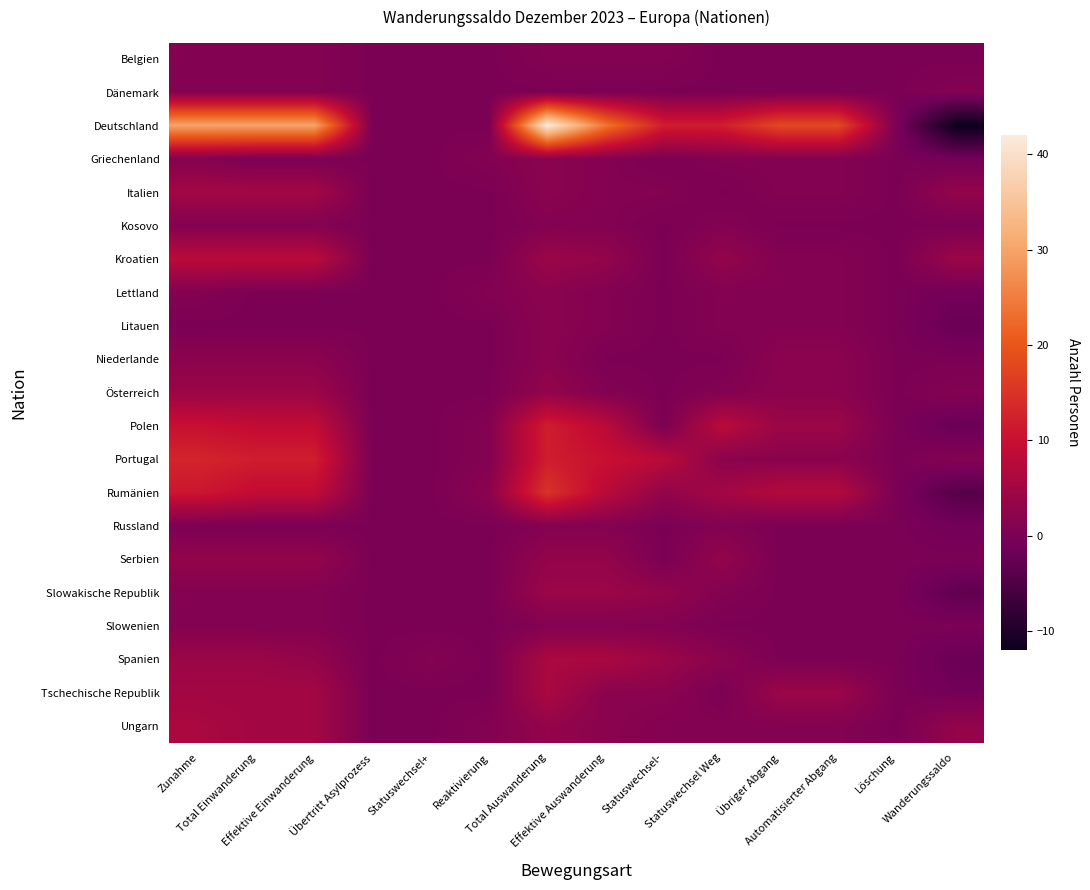

Reading left to right, transcribe all the data shown in this chart.

Belgien: Zunahme=1	Total Einwanderung=1	Effektive Einwanderung=1	Übertritt Asylprozess=0	Statuswechsel+=0	Reaktivierung=0	Total Auswanderung=1	Effektive Auswanderung=1	Statuswechsel-=1	Statuswechsel Weg=0	Übriger Abgang=0	Automatisierter Abgang=0	Löschung=0	Wanderungssaldo=0
Dänemark: Zunahme=1	Total Einwanderung=1	Effektive Einwanderung=1	Übertritt Asylprozess=0	Statuswechsel+=0	Reaktivierung=0	Total Auswanderung=0	Effektive Auswanderung=0	Statuswechsel-=0	Statuswechsel Weg=0	Übriger Abgang=0	Automatisierter Abgang=0	Löschung=0	Wanderungssaldo=1
Deutschland: Zunahme=30	Total Einwanderung=30	Effektive Einwanderung=30	Übertritt Asylprozess=0	Statuswechsel+=0	Reaktivierung=0	Total Auswanderung=42	Effektive Auswanderung=24	Statuswechsel-=12	Statuswechsel Weg=12	Übriger Abgang=18	Automatisierter Abgang=18	Löschung=0	Wanderungssaldo=-12
Griechenland: Zunahme=1	Total Einwanderung=0	Effektive Einwanderung=0	Übertritt Asylprozess=0	Statuswechsel+=0	Reaktivierung=1	Total Auswanderung=2	Effektive Auswanderung=1	Statuswechsel-=0	Statuswechsel Weg=1	Übriger Abgang=1	Automatisierter Abgang=1	Löschung=0	Wanderungssaldo=-1
Italien: Zunahme=5	Total Einwanderung=5	Effektive Einwanderung=5	Übertritt Asylprozess=0	Statuswechsel+=0	Reaktivierung=0	Total Auswanderung=2	Effektive Auswanderung=1	Statuswechsel-=1	Statuswechsel Weg=0	Übriger Abgang=1	Automatisierter Abgang=1	Löschung=0	Wanderungssaldo=3
Kosovo: Zunahme=1	Total Einwanderung=1	Effektive Einwanderung=1	Übertritt Asylprozess=0	Statuswechsel+=0	Reaktivierung=0	Total Auswanderung=1	Effektive Auswanderung=1	Statuswechsel-=0	Statuswechsel Weg=1	Übriger Abgang=0	Automatisierter Abgang=0	Löschung=0	Wanderungssaldo=0
Kroatien: Zunahme=8	Total Einwanderung=8	Effektive Einwanderung=8	Übertritt Asylprozess=0	Statuswechsel+=0	Reaktivierung=0	Total Auswanderung=4	Effektive Auswanderung=3	Statuswechsel-=0	Statuswechsel Weg=3	Übriger Abgang=1	Automatisierter Abgang=1	Löschung=0	Wanderungssaldo=4
Lettland: Zunahme=1	Total Einwanderung=0	Effektive Einwanderung=0	Übertritt Asylprozess=0	Statuswechsel+=0	Reaktivierung=1	Total Auswanderung=2	Effektive Auswanderung=1	Statuswechsel-=0	Statuswechsel Weg=1	Übriger Abgang=1	Automatisierter Abgang=1	Löschung=0	Wanderungssaldo=-1
Litauen: Zunahme=0	Total Einwanderung=0	Effektive Einwanderung=0	Übertritt Asylprozess=0	Statuswechsel+=0	Reaktivierung=0	Total Auswanderung=2	Effektive Auswanderung=1	Statuswechsel-=0	Statuswechsel Weg=1	Übriger Abgang=1	Automatisierter Abgang=1	Löschung=0	Wanderungssaldo=-2
Niederlande: Zunahme=2	Total Einwanderung=2	Effektive Einwanderung=2	Übertritt Asylprozess=0	Statuswechsel+=0	Reaktivierung=0	Total Auswanderung=2	Effektive Auswanderung=0	Statuswechsel-=0	Statuswechsel Weg=0	Übriger Abgang=2	Automatisierter Abgang=2	Löschung=0	Wanderungssaldo=0
Österreich: Zunahme=4	Total Einwanderung=4	Effektive Einwanderung=4	Übertritt Asylprozess=0	Statuswechsel+=0	Reaktivierung=0	Total Auswanderung=3	Effektive Auswanderung=1	Statuswechsel-=0	Statuswechsel Weg=1	Übriger Abgang=2	Automatisierter Abgang=2	Löschung=0	Wanderungssaldo=1
Polen: Zunahme=10	Total Einwanderung=9	Effektive Einwanderung=9	Übertritt Asylprozess=0	Statuswechsel+=0	Reaktivierung=1	Total Auswanderung=12	Effektive Auswanderung=8	Statuswechsel-=0	Statuswechsel Weg=8	Übriger Abgang=4	Automatisierter Abgang=4	Löschung=0	Wanderungssaldo=-2
Portugal: Zunahme=13	Total Einwanderung=12	Effektive Einwanderung=12	Übertritt Asylprozess=0	Statuswechsel+=0	Reaktivierung=1	Total Auswanderung=12	Effektive Auswanderung=10	Statuswechsel-=8	Statuswechsel Weg=2	Übriger Abgang=2	Automatisierter Abgang=2	Löschung=0	Wanderungssaldo=1
Rumänien: Zunahme=11	Total Einwanderung=9	Effektive Einwanderung=9	Übertritt Asylprozess=0	Statuswechsel+=0	Reaktivierung=2	Total Auswanderung=15	Effektive Auswanderung=8	Statuswechsel-=3	Statuswechsel Weg=5	Übriger Abgang=7	Automatisierter Abgang=7	Löschung=0	Wanderungssaldo=-4
Russland: Zunahme=0	Total Einwanderung=0	Effektive Einwanderung=0	Übertritt Asylprozess=0	Statuswechsel+=0	Reaktivierung=0	Total Auswanderung=1	Effektive Auswanderung=1	Statuswechsel-=0	Statuswechsel Weg=1	Übriger Abgang=0	Automatisierter Abgang=0	Löschung=0	Wanderungssaldo=-1
Serbien: Zunahme=3	Total Einwanderung=3	Effektive Einwanderung=3	Übertritt Asylprozess=0	Statuswechsel+=0	Reaktivierung=0	Total Auswanderung=3	Effektive Auswanderung=3	Statuswechsel-=0	Statuswechsel Weg=3	Übriger Abgang=0	Automatisierter Abgang=0	Löschung=0	Wanderungssaldo=0
Slowakische Republik: Zunahme=1	Total Einwanderung=1	Effektive Einwanderung=1	Übertritt Asylprozess=0	Statuswechsel+=0	Reaktivierung=0	Total Auswanderung=4	Effektive Auswanderung=4	Statuswechsel-=3	Statuswechsel Weg=1	Übriger Abgang=0	Automatisierter Abgang=0	Löschung=0	Wanderungssaldo=-3
Slowenien: Zunahme=1	Total Einwanderung=1	Effektive Einwanderung=1	Übertritt Asylprozess=0	Statuswechsel+=0	Reaktivierung=0	Total Auswanderung=1	Effektive Auswanderung=1	Statuswechsel-=1	Statuswechsel Weg=0	Übriger Abgang=0	Automatisierter Abgang=0	Löschung=0	Wanderungssaldo=0
Spanien: Zunahme=4	Total Einwanderung=4	Effektive Einwanderung=3	Übertritt Asylprozess=0	Statuswechsel+=1	Reaktivierung=0	Total Auswanderung=6	Effektive Auswanderung=6	Statuswechsel-=4	Statuswechsel Weg=2	Übriger Abgang=0	Automatisierter Abgang=0	Löschung=0	Wanderungssaldo=-2
Tschechische Republik: Zunahme=5	Total Einwanderung=5	Effektive Einwanderung=5	Übertritt Asylprozess=0	Statuswechsel+=0	Reaktivierung=0	Total Auswanderung=6	Effektive Auswanderung=2	Statuswechsel-=2	Statuswechsel Weg=0	Übriger Abgang=4	Automatisierter Abgang=4	Löschung=0	Wanderungssaldo=-1
Ungarn: Zunahme=6	Total Einwanderung=5	Effektive Einwanderung=5	Übertritt Asylprozess=0	Statuswechsel+=0	Reaktivierung=1	Total Auswanderung=3	Effektive Auswanderung=2	Statuswechsel-=1	Statuswechsel Weg=1	Übriger Abgang=1	Automatisierter Abgang=1	Löschung=0	Wanderungssaldo=3